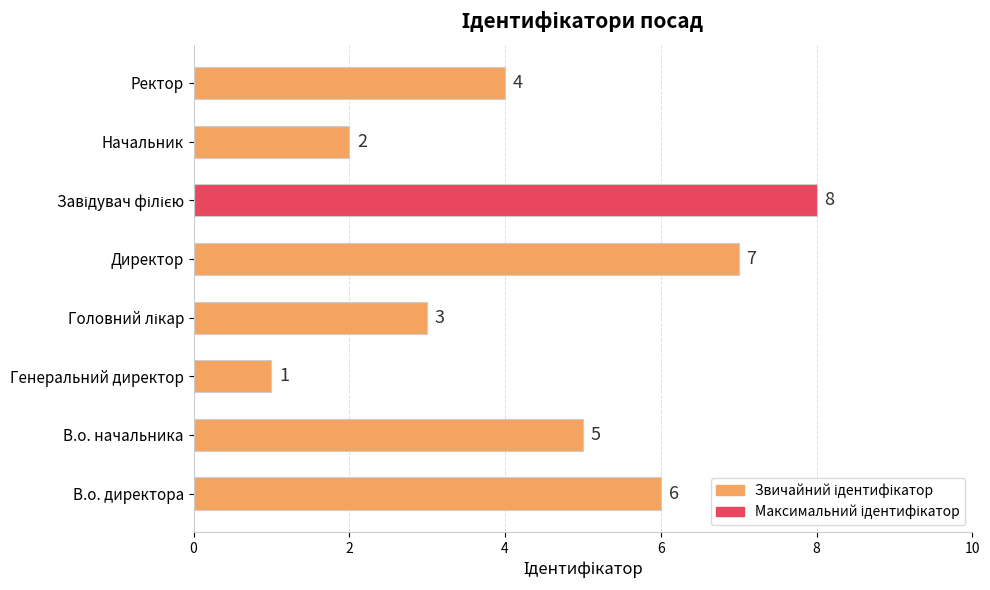

Which category has the lowest value across all series?

Генеральний директор